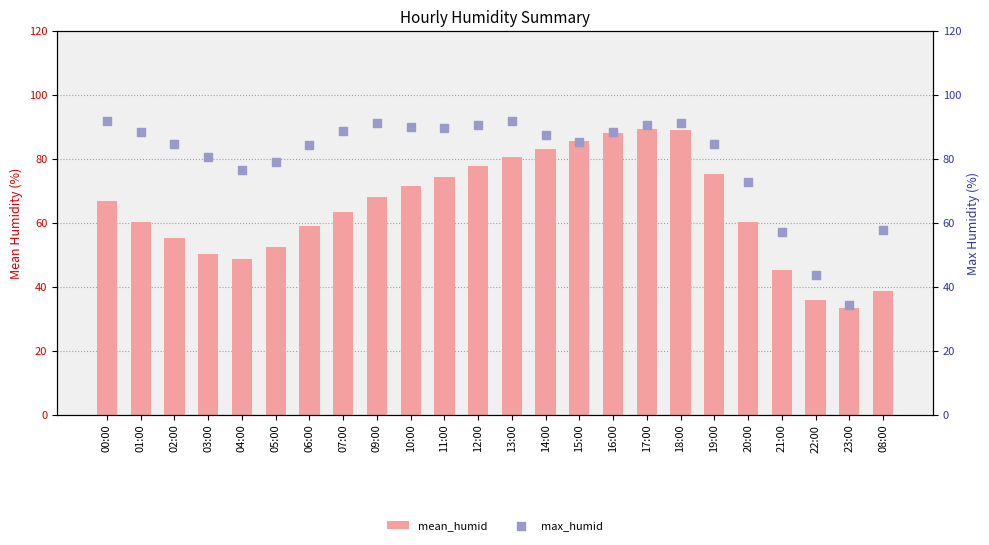

Which series has the widest spread of Y values?

max_humid